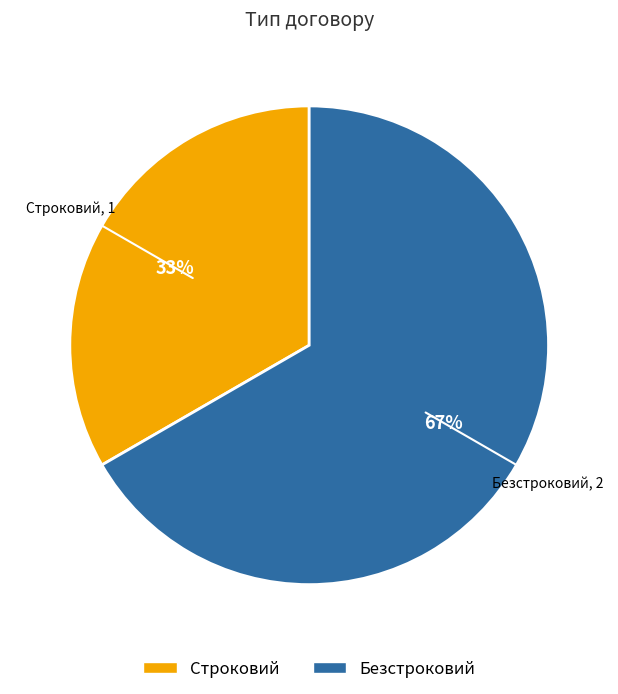

How many slices are in this pie chart?

2